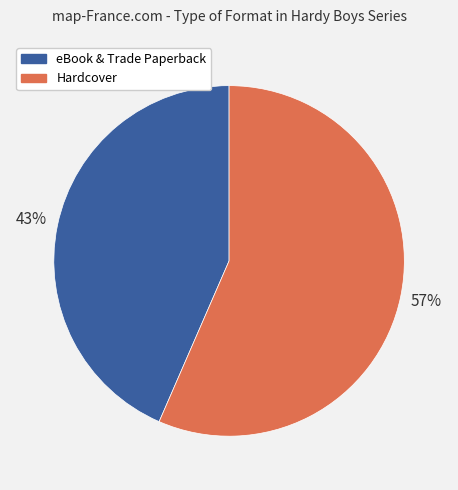

Approximately how many times larger is the value at eBook & Trade Paperback compared to Hardcover?

0.8